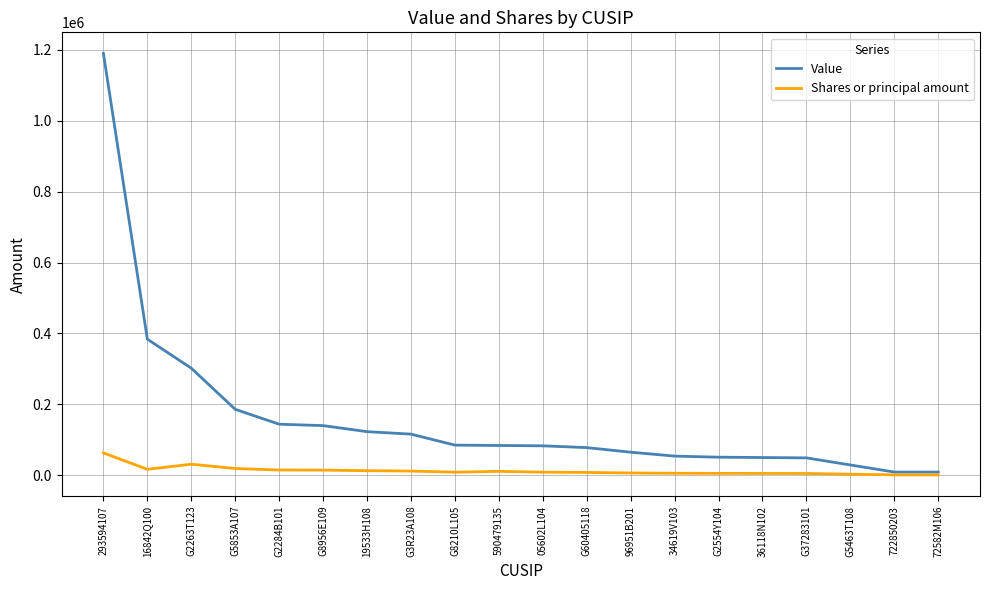

True or false: Value has a value of 85000 at G8210L105.

True